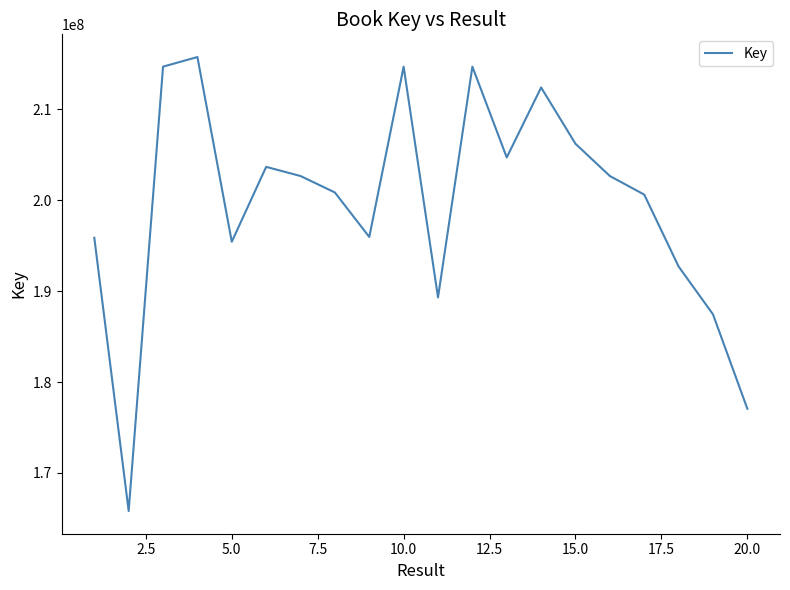

What is the greatest value displayed?

215746122